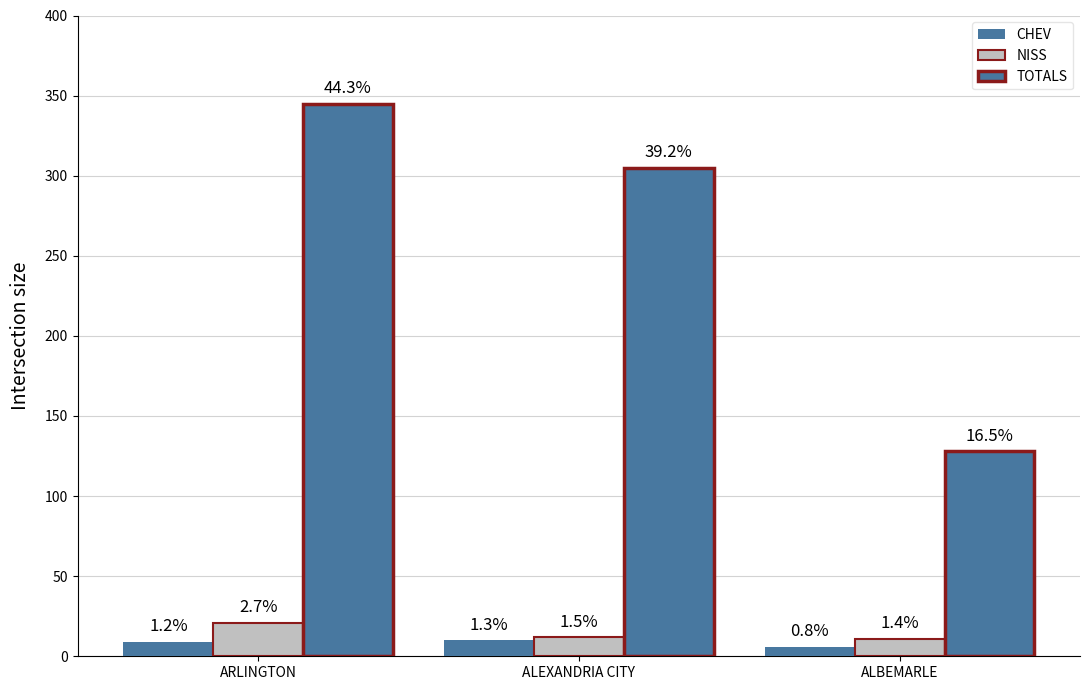

What is the maximum value shown in the chart?

345